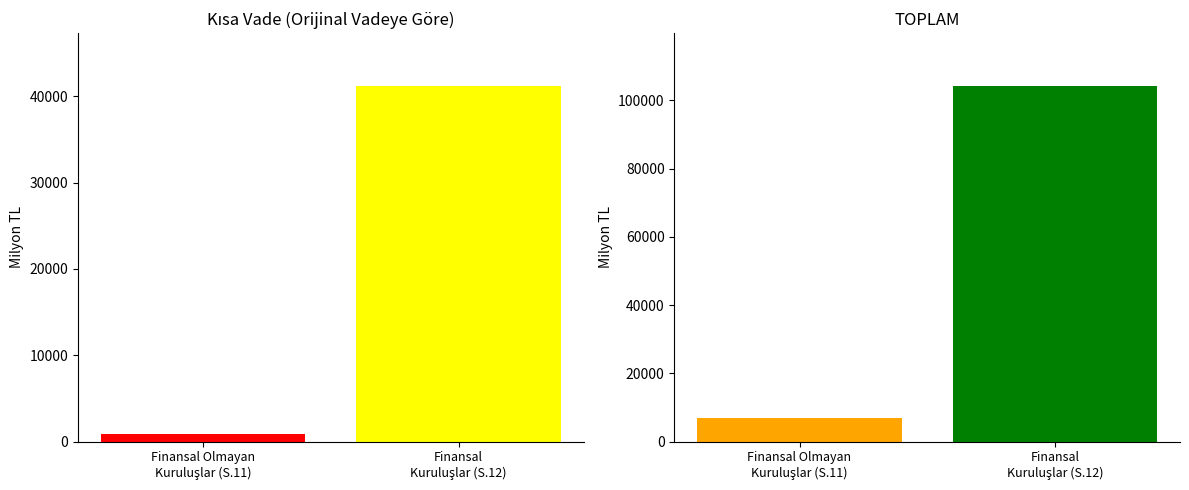

The Uzun (Orijinal Vadeye Göre) series shows 3936.9 at Finansal Olmayan
Kuruluşlar (S.11). True or false?

False